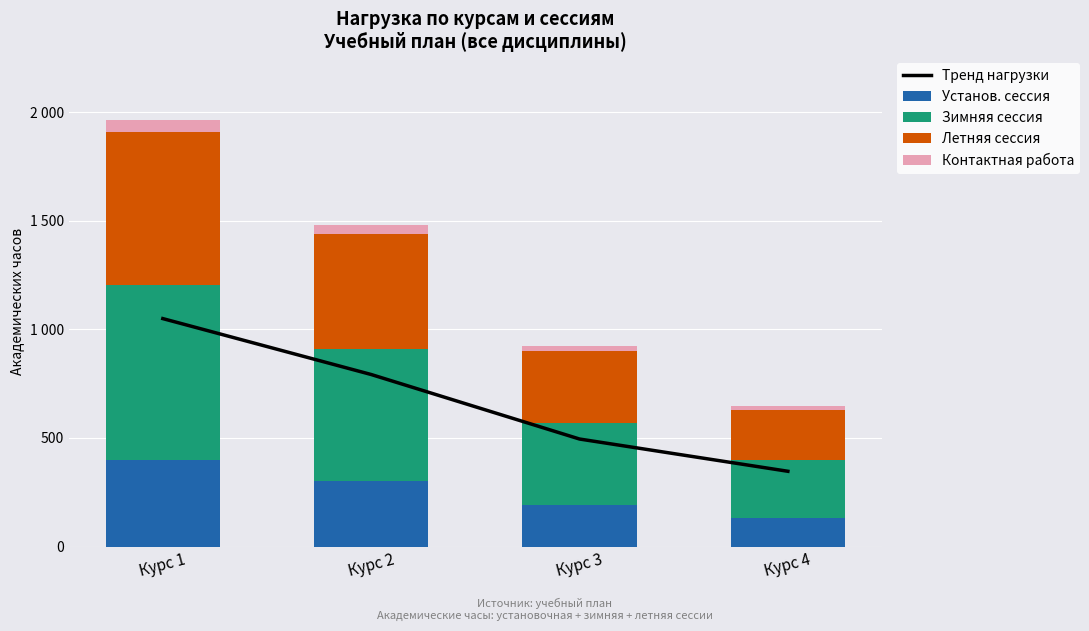

What is the difference between the maximum and minimum values in the Зимняя сессия series?

536.8